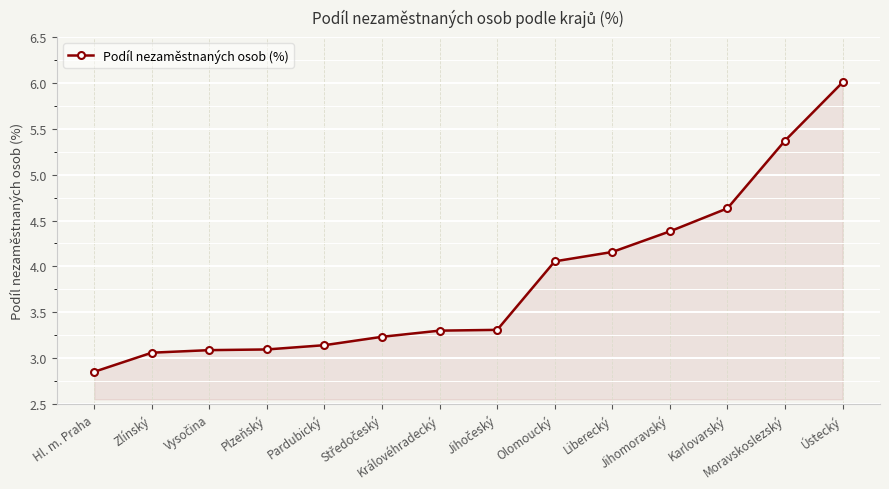

Is it true that the value at Plzeňský is 4.4?

False